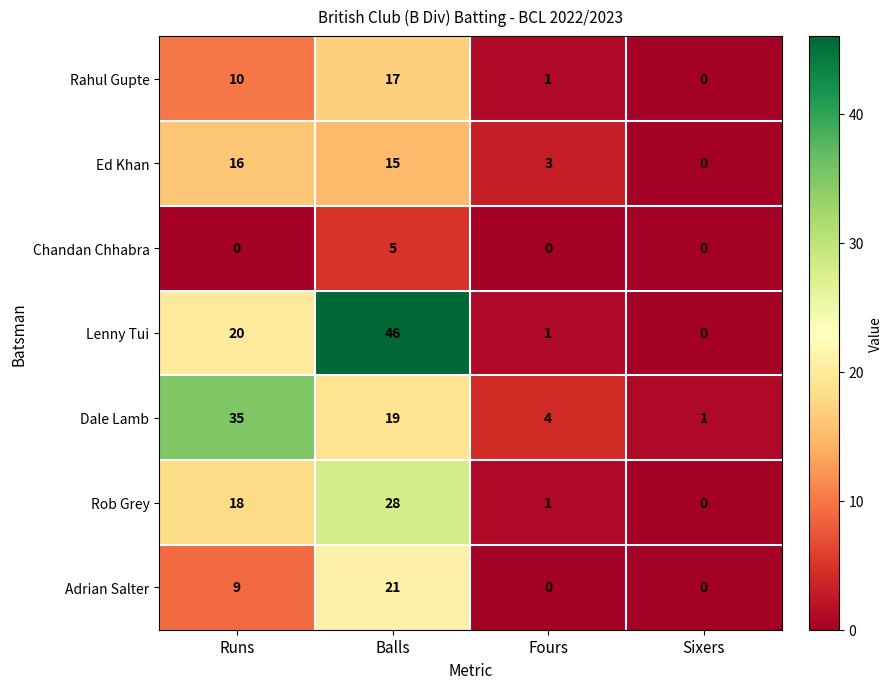

What is the sum of all Adrian Salter values?

30